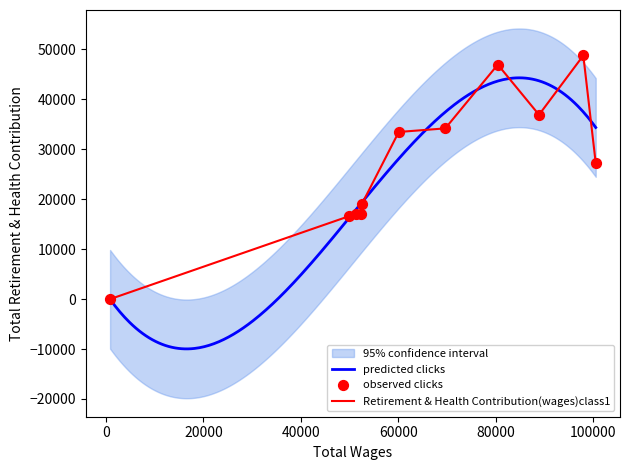

What is the change in value from 69628.0 to 97954.0?

+14601